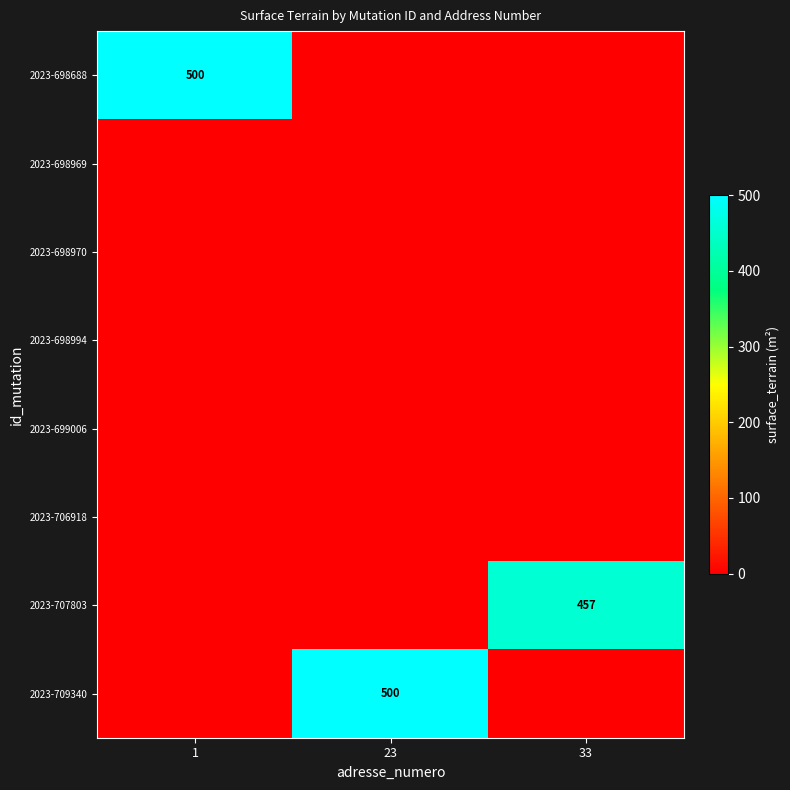

Which category has the highest value across all series?

1